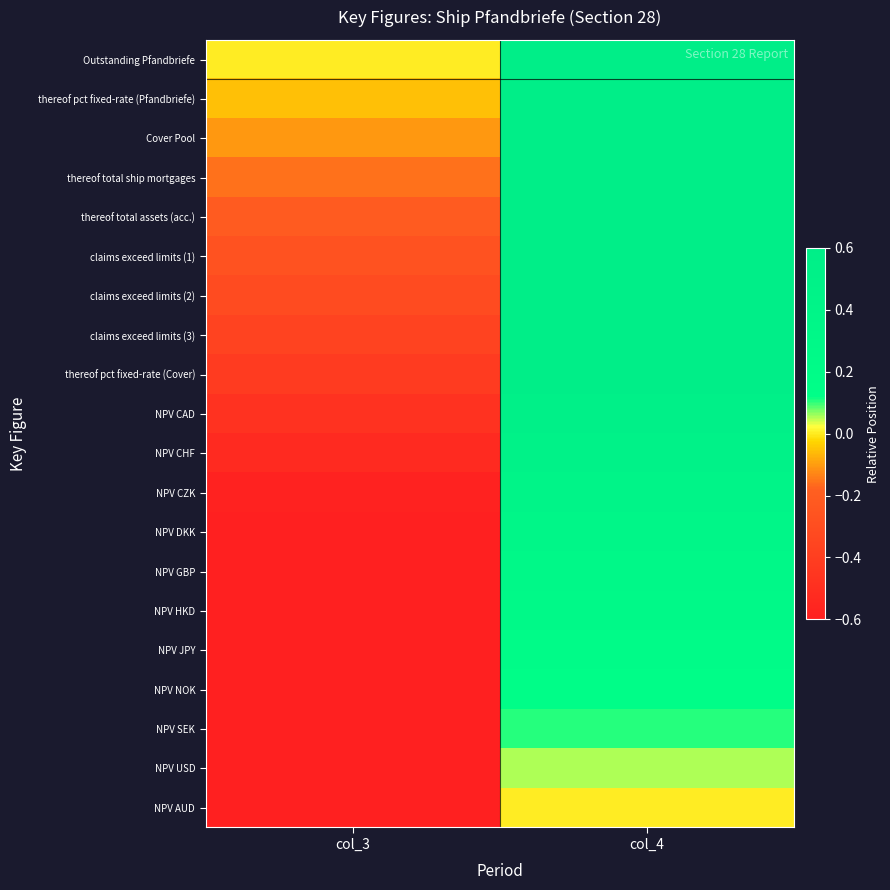

What is the spread (max minus min) of values at col_3?

1.0